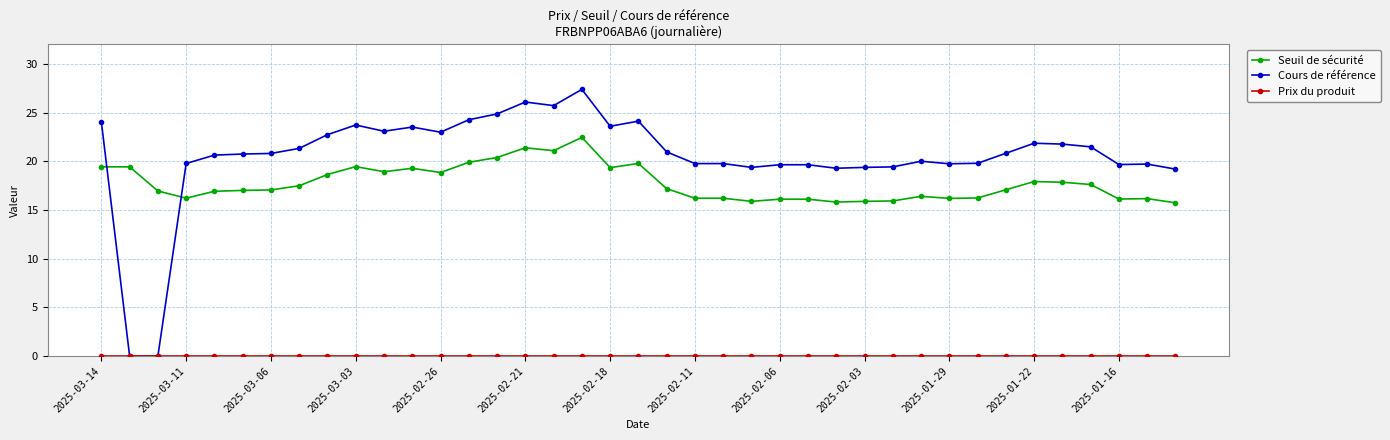

Which series has the largest range (max minus min)?

Cours de référence